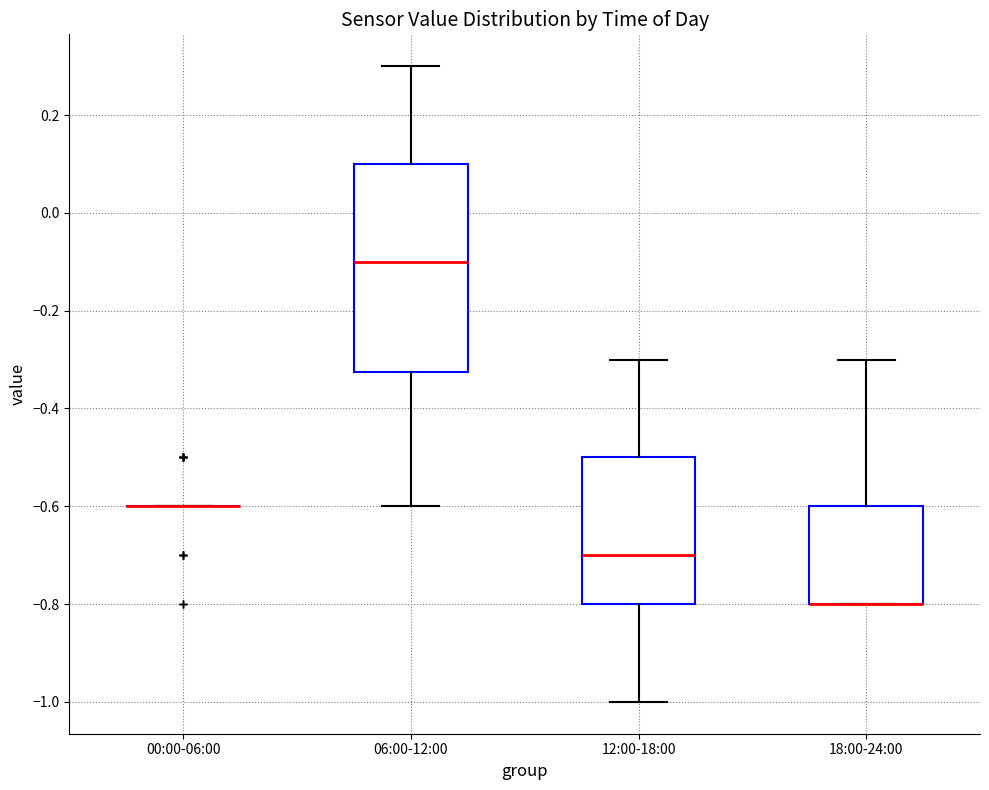

Reading left to right, read every box against the y-axis: the position of its median line, the range the box covers, and the ends of its whiskers. The values are not printed on the chart, so give them approximately, as read against the axis.

00:00-06:00: box collapsed to a line at -0.60, whiskers -0.60 to -0.60
06:00-12:00: median -0.10, box -0.32 to 0.10, whiskers -0.60 to 0.30
12:00-18:00: median -0.70, box -0.80 to -0.50, whiskers -1.00 to -0.30
18:00-24:00: median -0.80 (drawn on the box's lower edge), box -0.80 to -0.60, whiskers -0.80 to -0.30